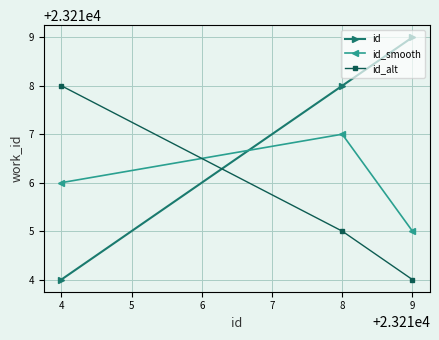

Is this an area chart (filled region under the line)?

No